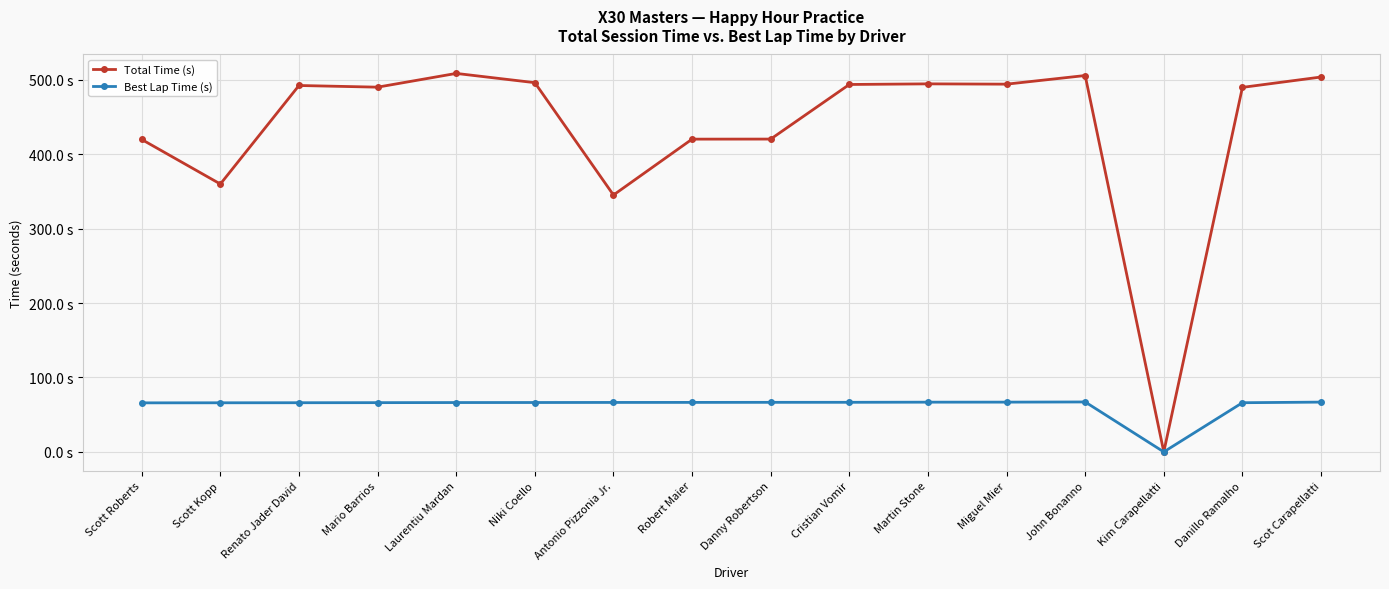

What position from the right is Scott Kopp?

15